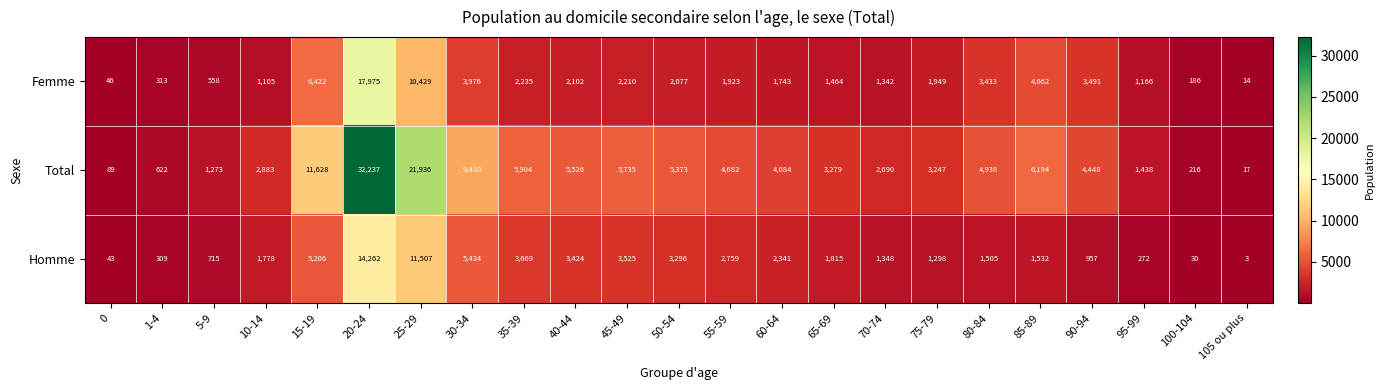

How many categories are shown in the chart?

23